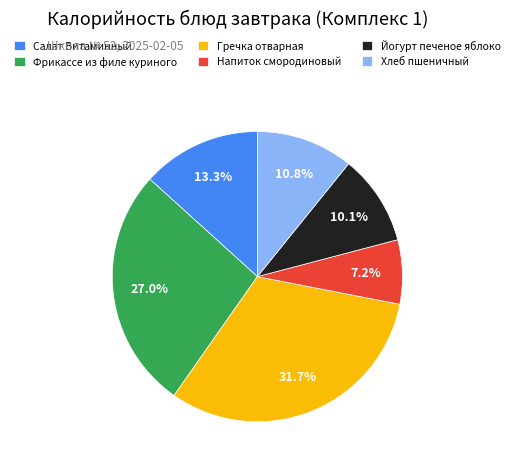

True or false: Гречка отварная accounts for 32% of the total.

True